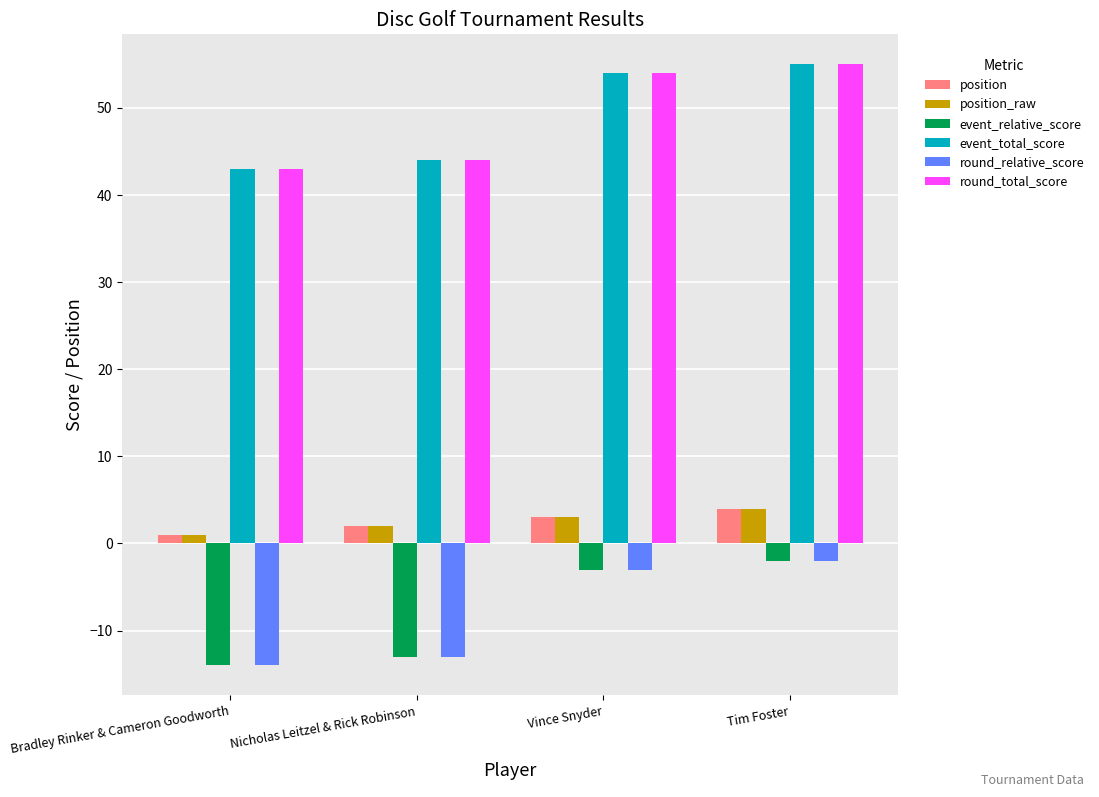

What is the label of the 2nd bar from the right?

Vince Snyder